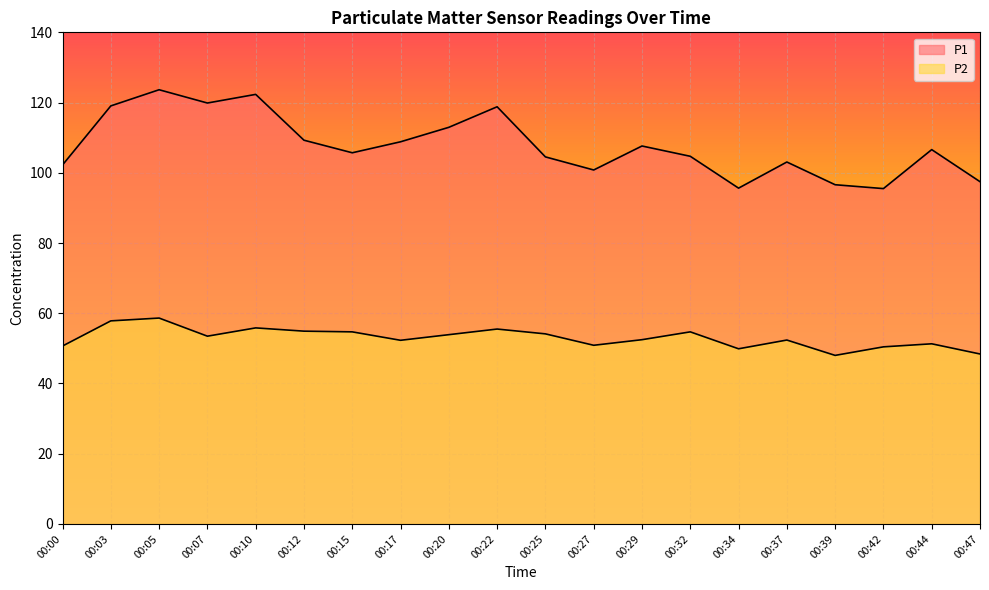

What is the sum of the P1 values at 00:17 and 00:37?

211.9